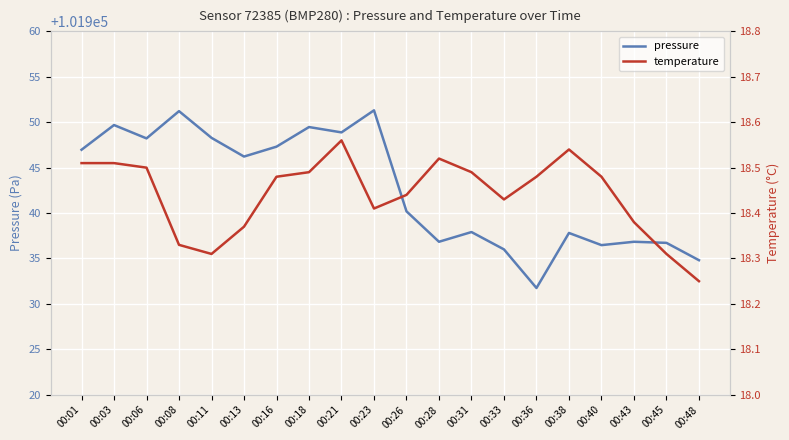

True or false: pressure and temperature cross at least once.

False